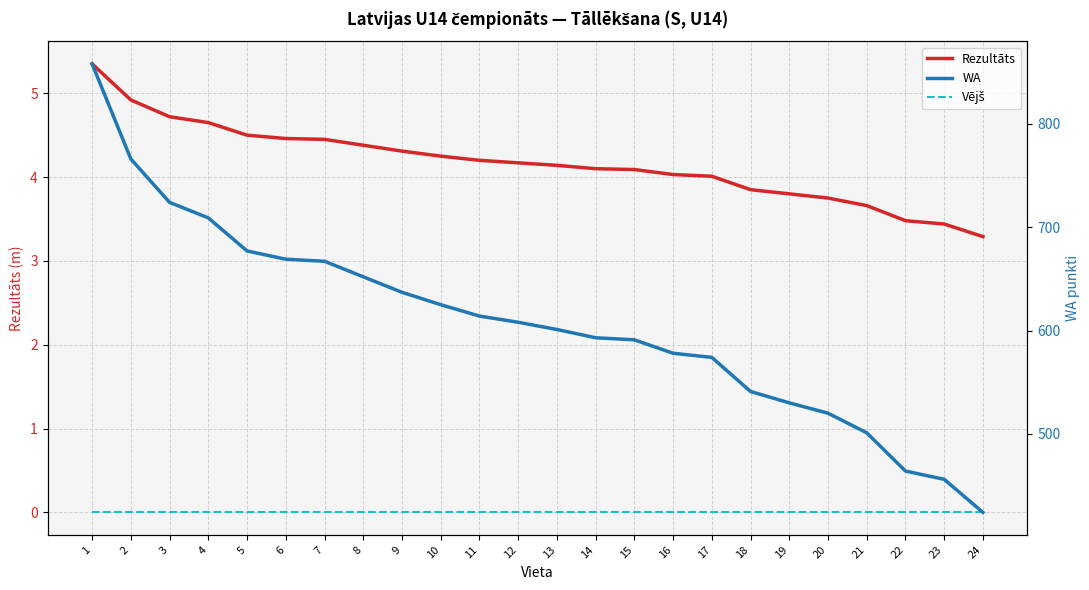

Which series has the largest total across all categories?

WA